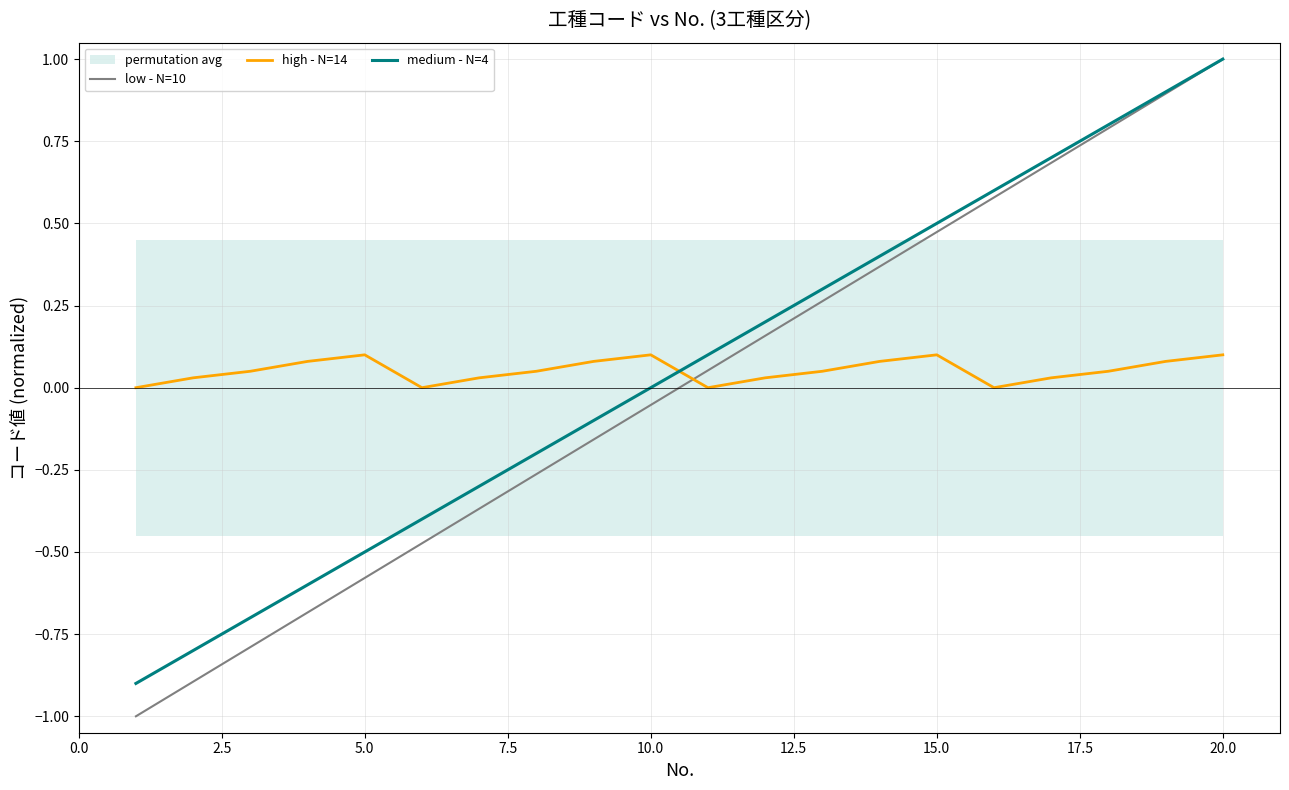

What is the value of the low - N=10 point at the 11th from the left?

0.1